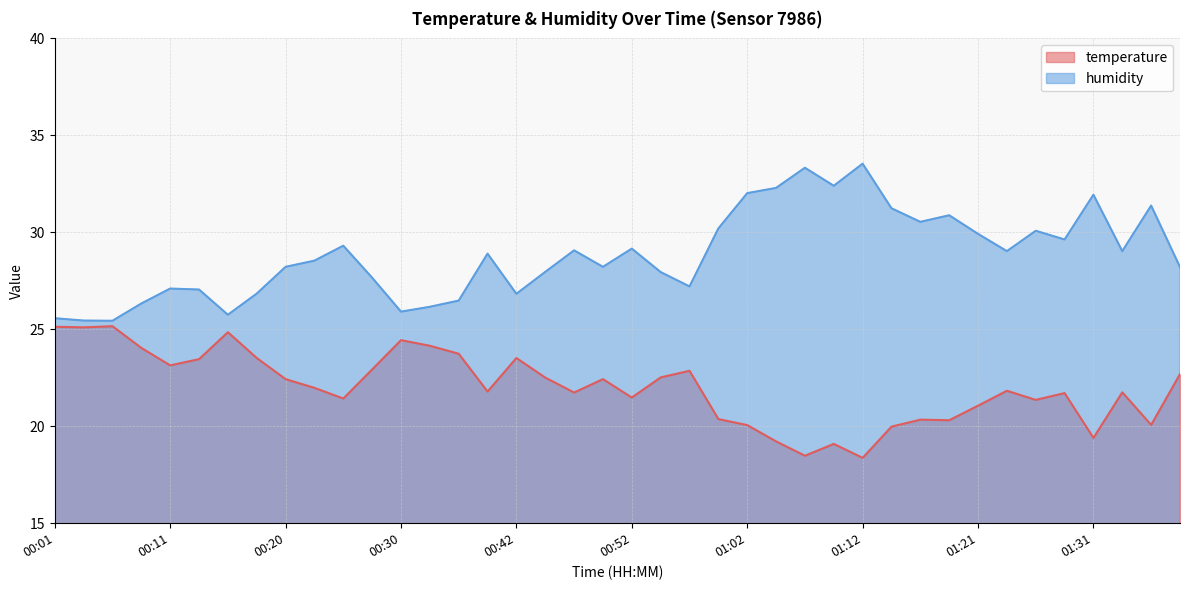

Where does the humidity series first go above 28?

00:20